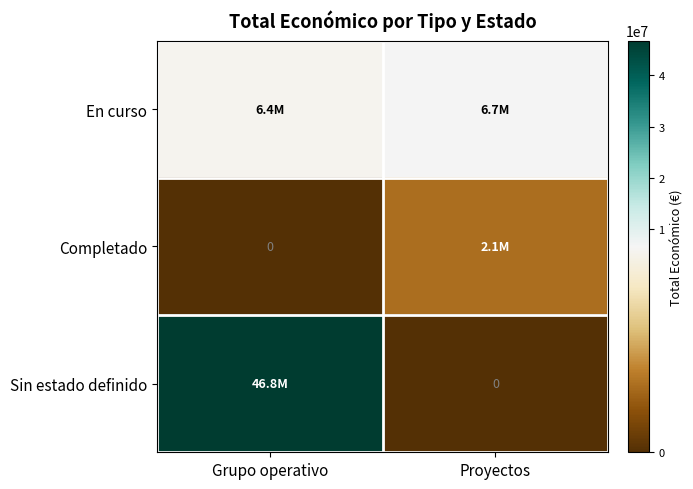

At how many categories does at least one series exceed 3640236?

2